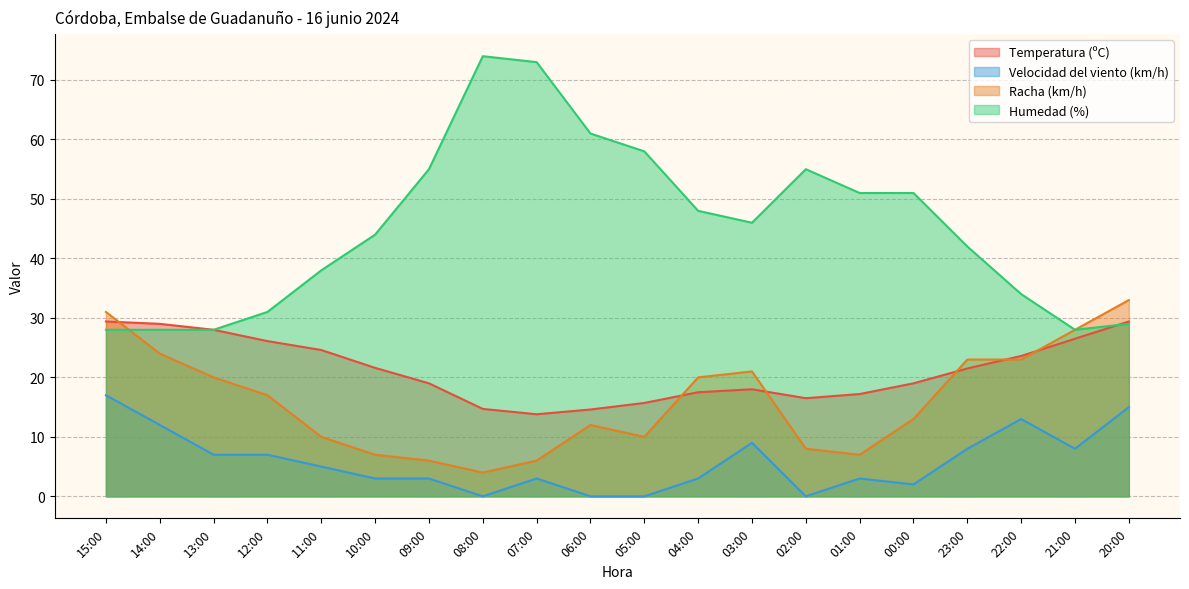

How many lines are shown in the chart?

4